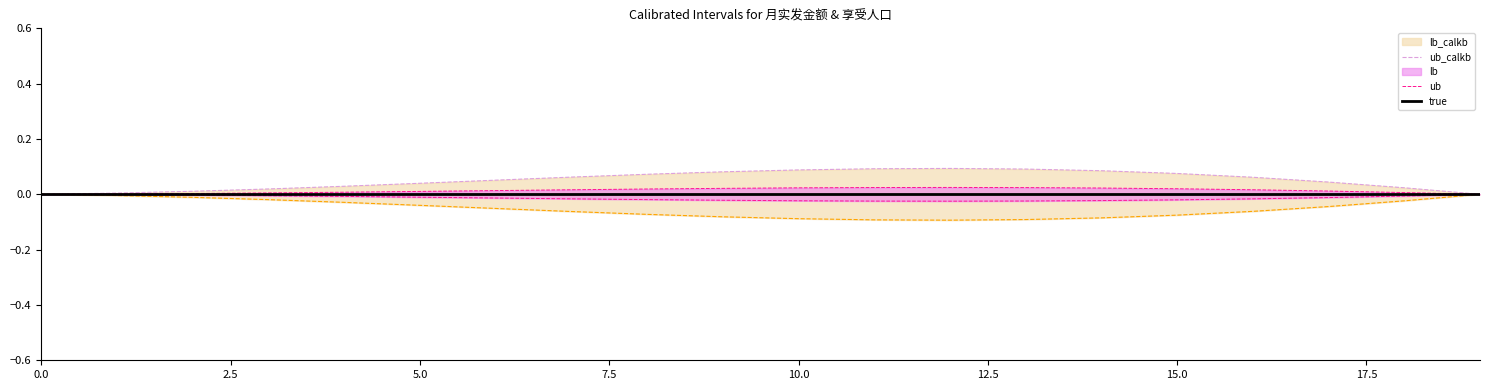

Rank the series at 15.0 from highest to lowest value.

ub_calkb, ub, true, lb, lb_calkb